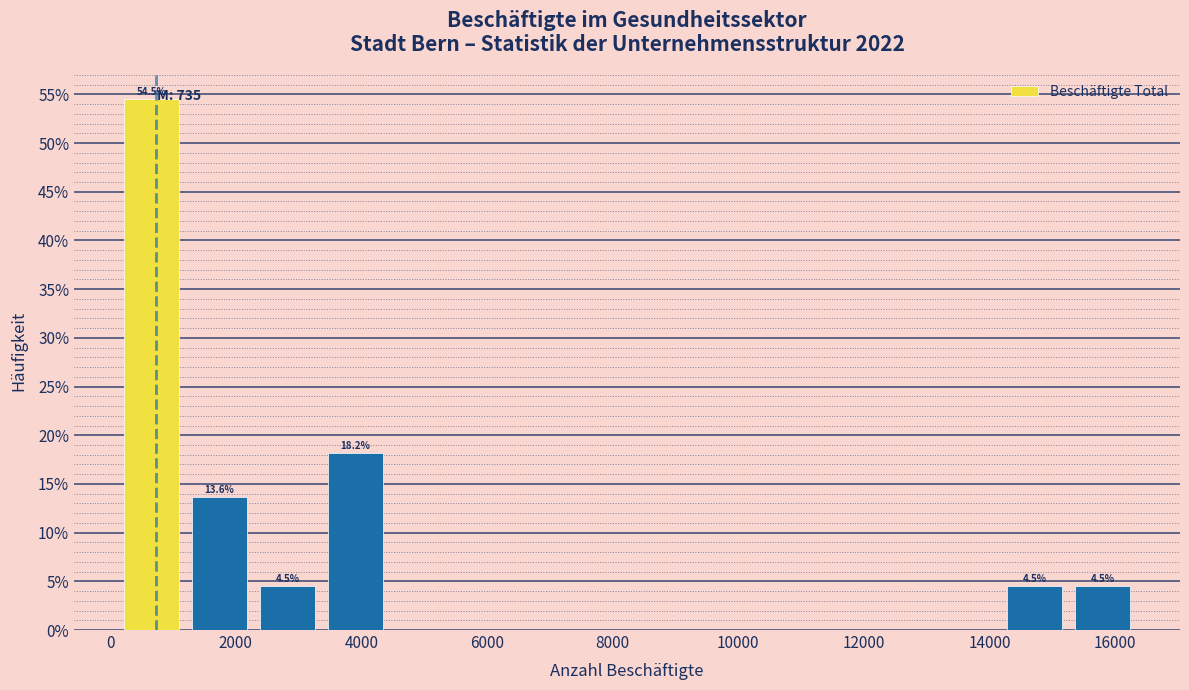

Over which range of the x-axis is the bar tallest?

200 to 1200